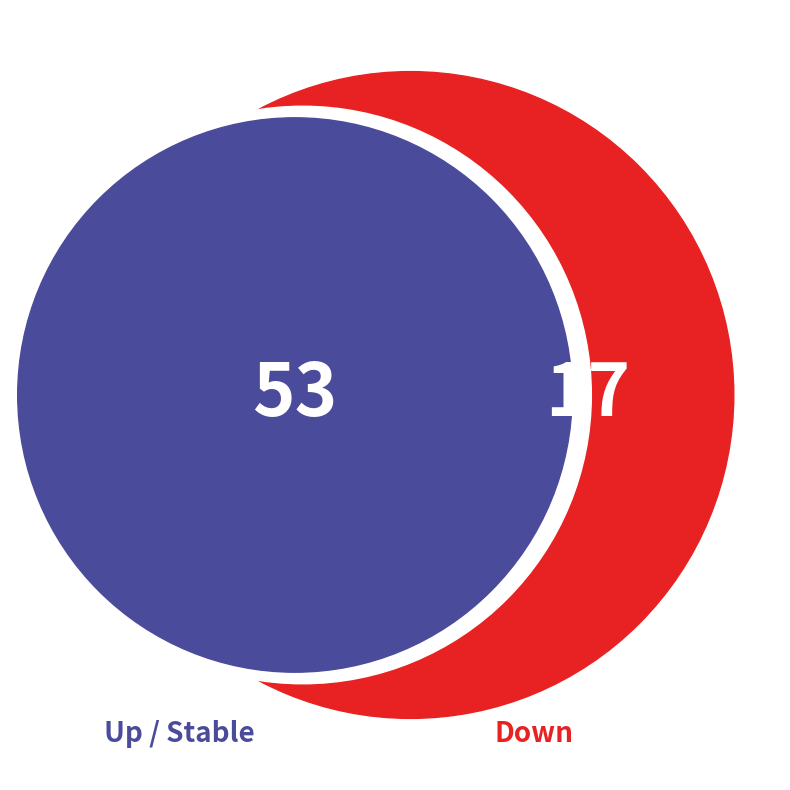

Count the number of slices in the pie.

3